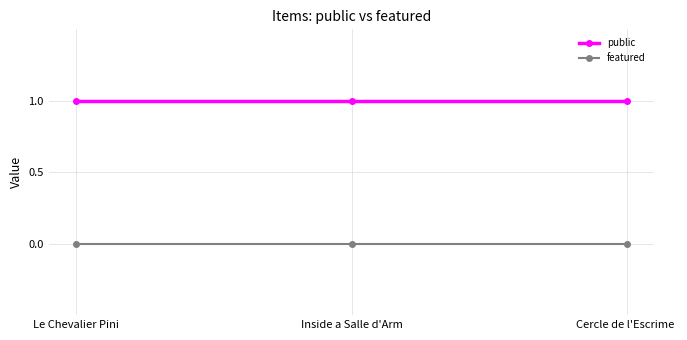

The public series shows 1 at Le Chevalier Pini. True or false?

True